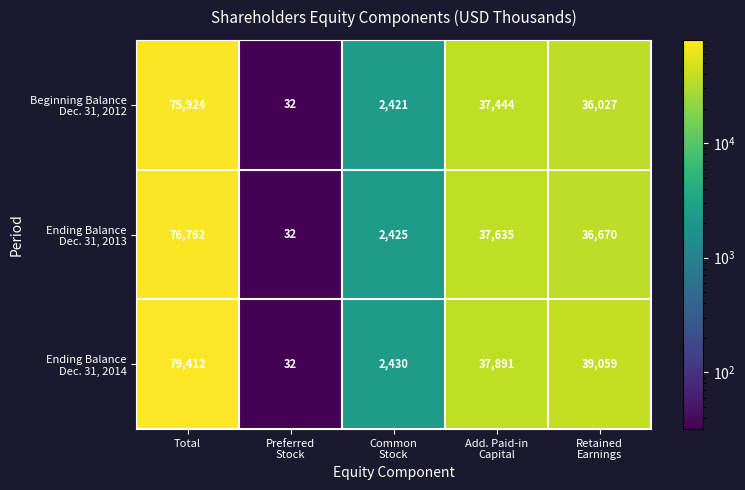

What is the total value across all series at Common
Stock?

7276